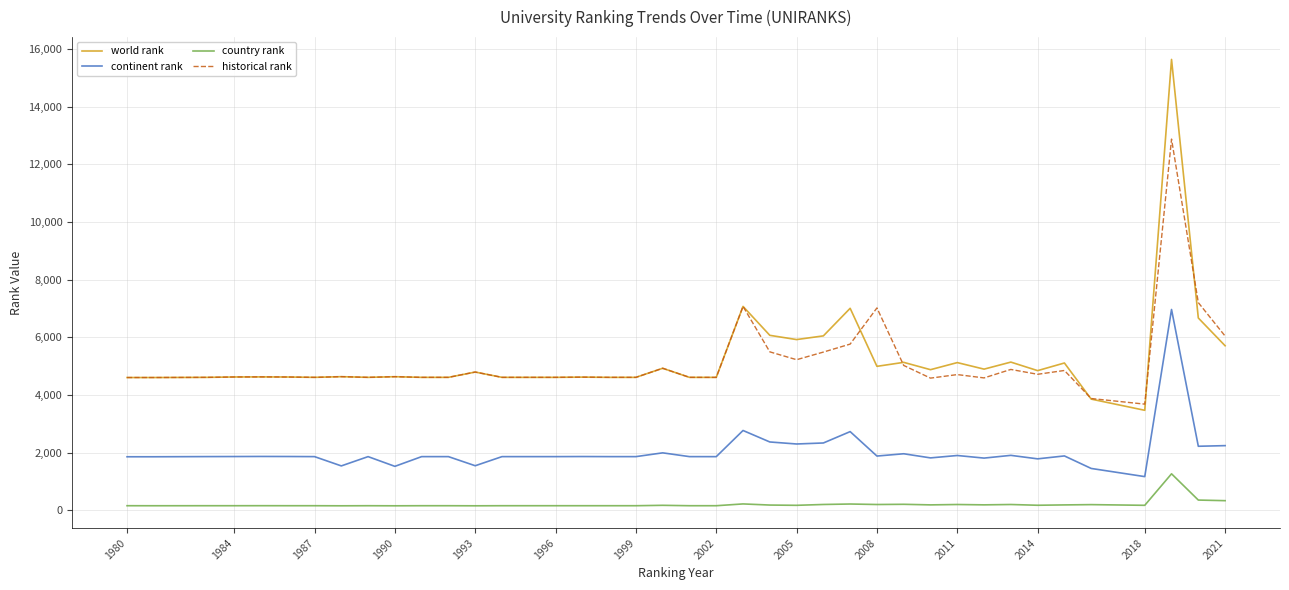

True or false: country rank and world rank cross at least once.

False